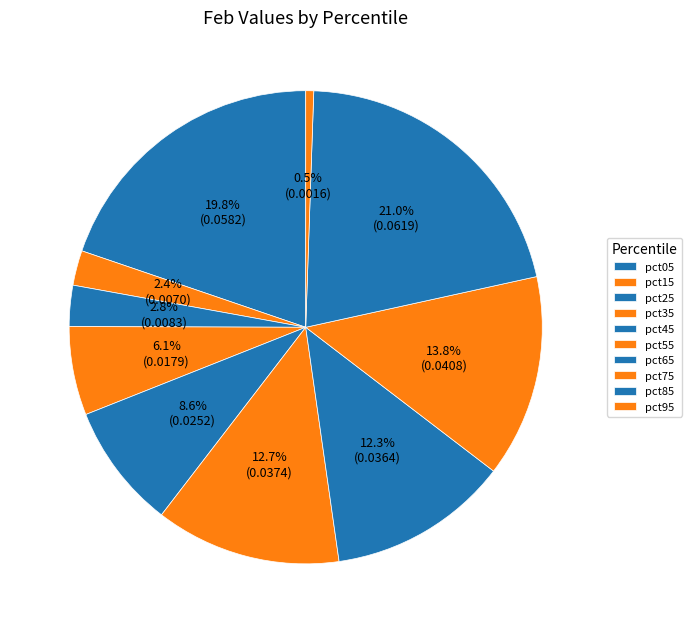

Rank the categories by value from highest to lowest.

pct85, pct05, pct75, pct55, pct65, pct45, pct35, pct25, pct15, pct95